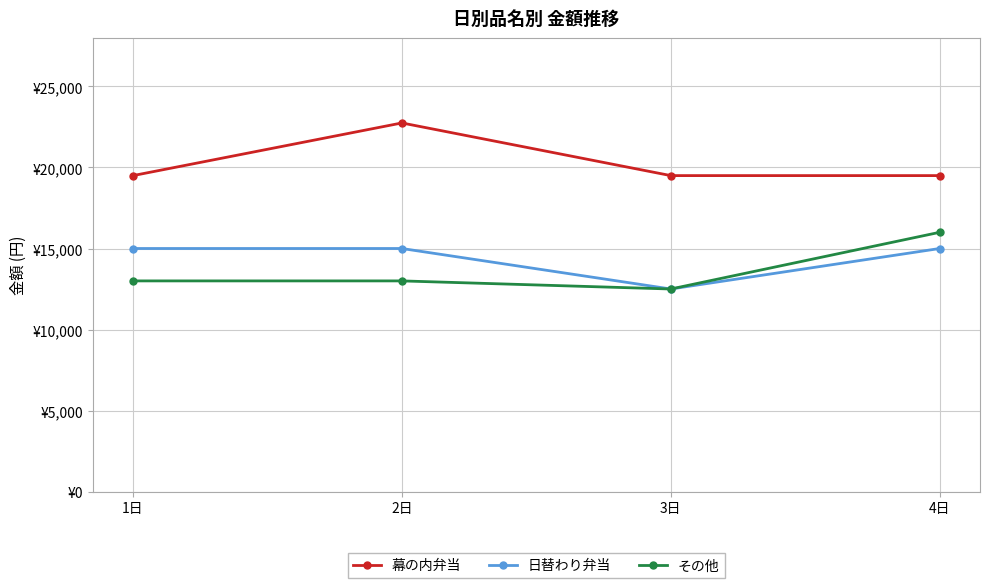

Does the chart have visible grid lines?

Yes